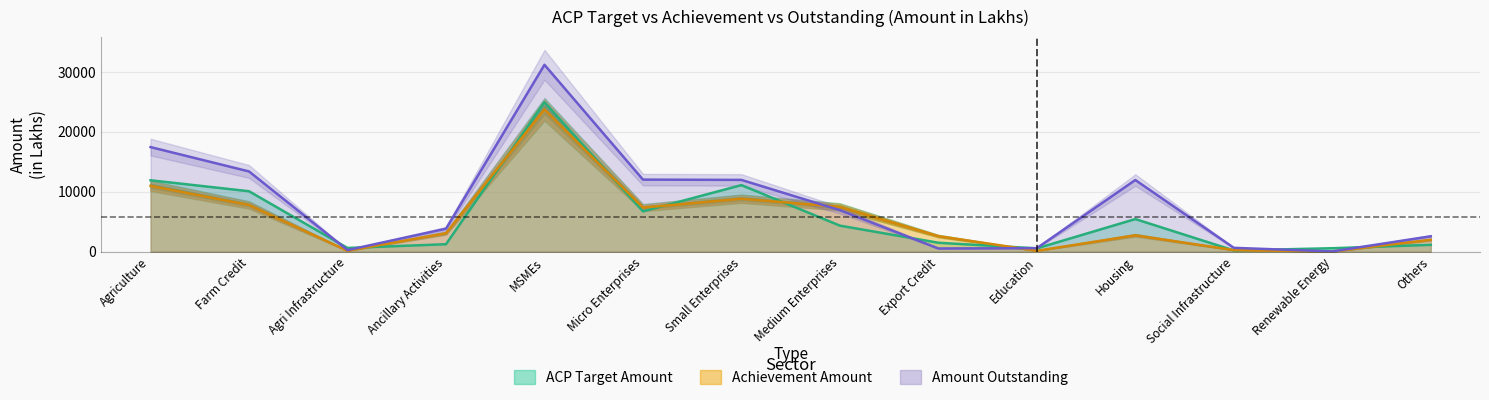

What is the average value of the Amount Outstanding series?

8078.9